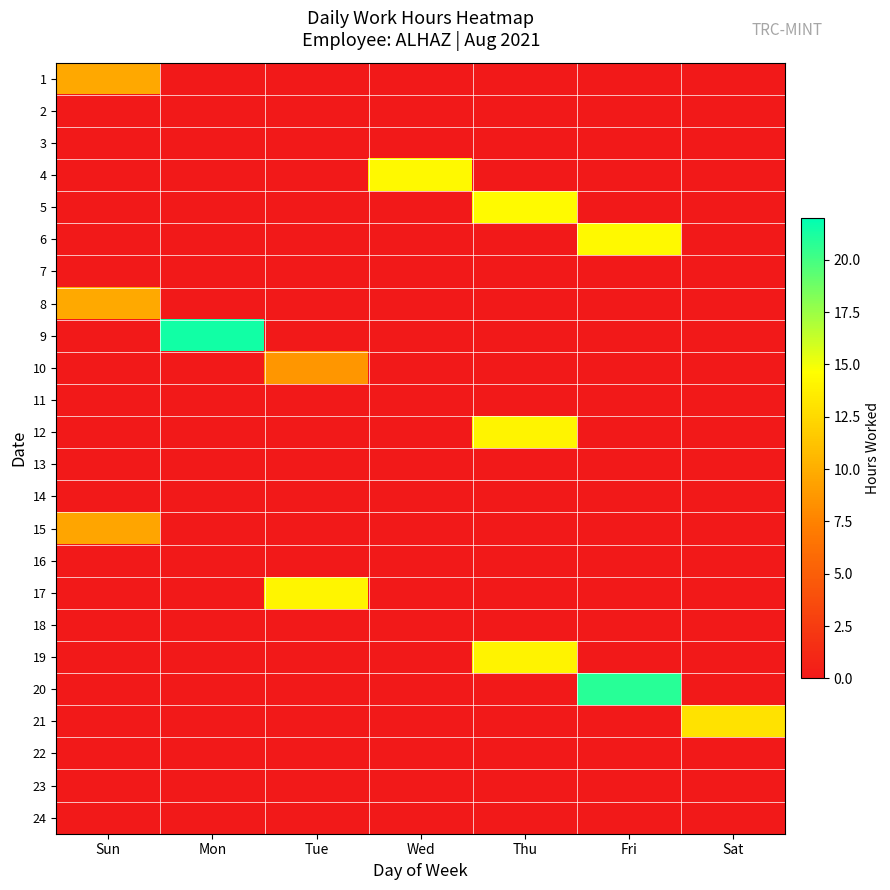

Rank the series at Tue from highest to lowest value.

17, 10, 1, 2, 3, 4, 5, 6, 7, 8, 9, 11, 12, 13, 14, 15, 16, 18, 19, 20, 21, 22, 23, 24